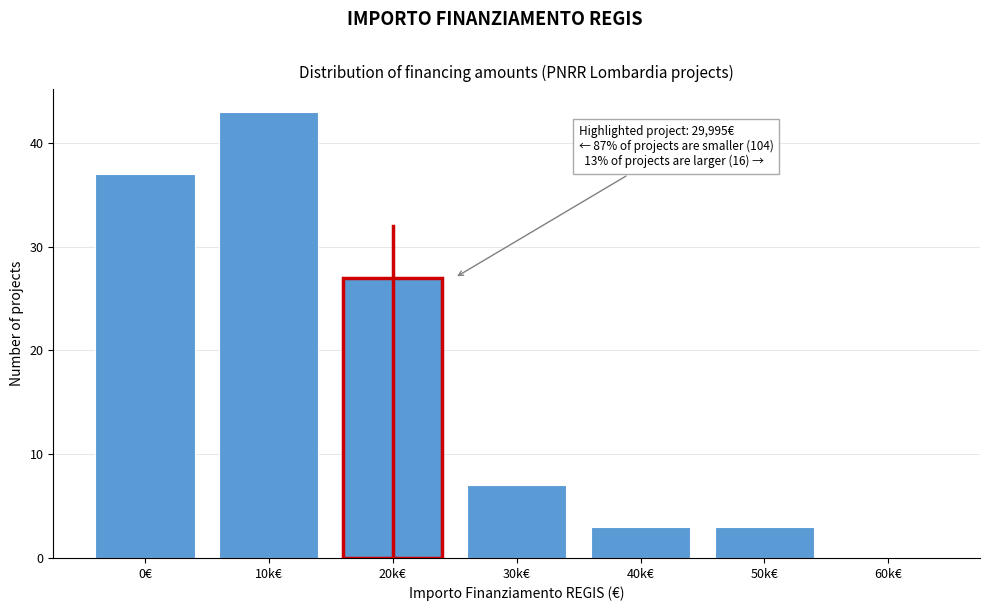

Reading left to right, extract all data points from this chart.

0€=37	10k€=43	20k€=27	30k€=7	40k€=3	50k€=3	60k€=0